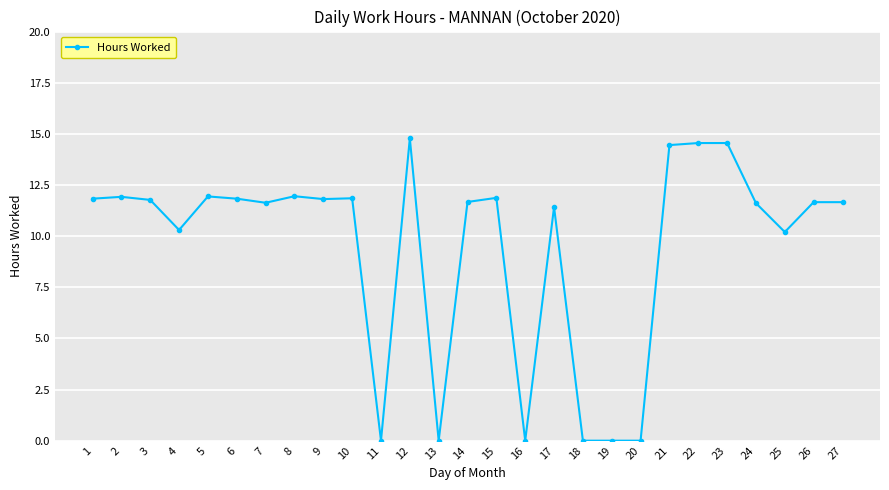

What is the ratio of the value at 23 to the value at 5?

1.2